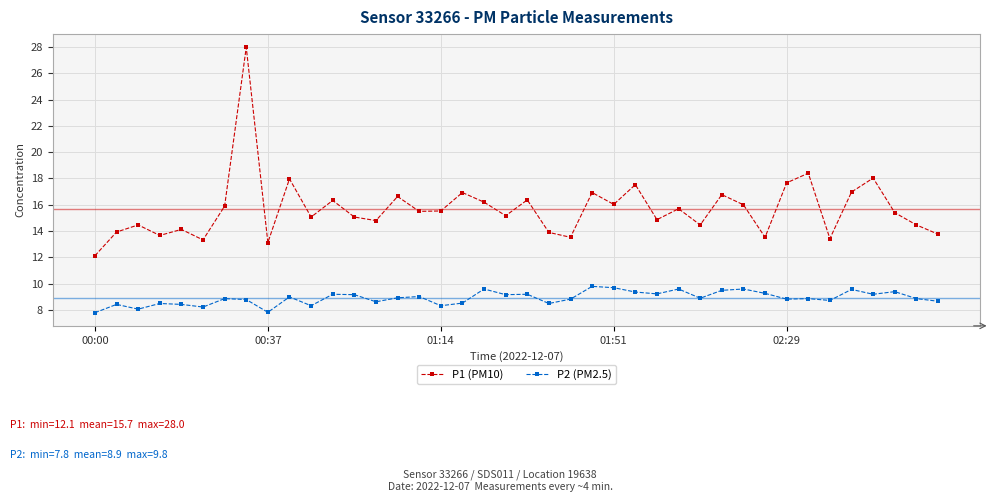

Which series has the largest range (max minus min)?

P1 (PM10)